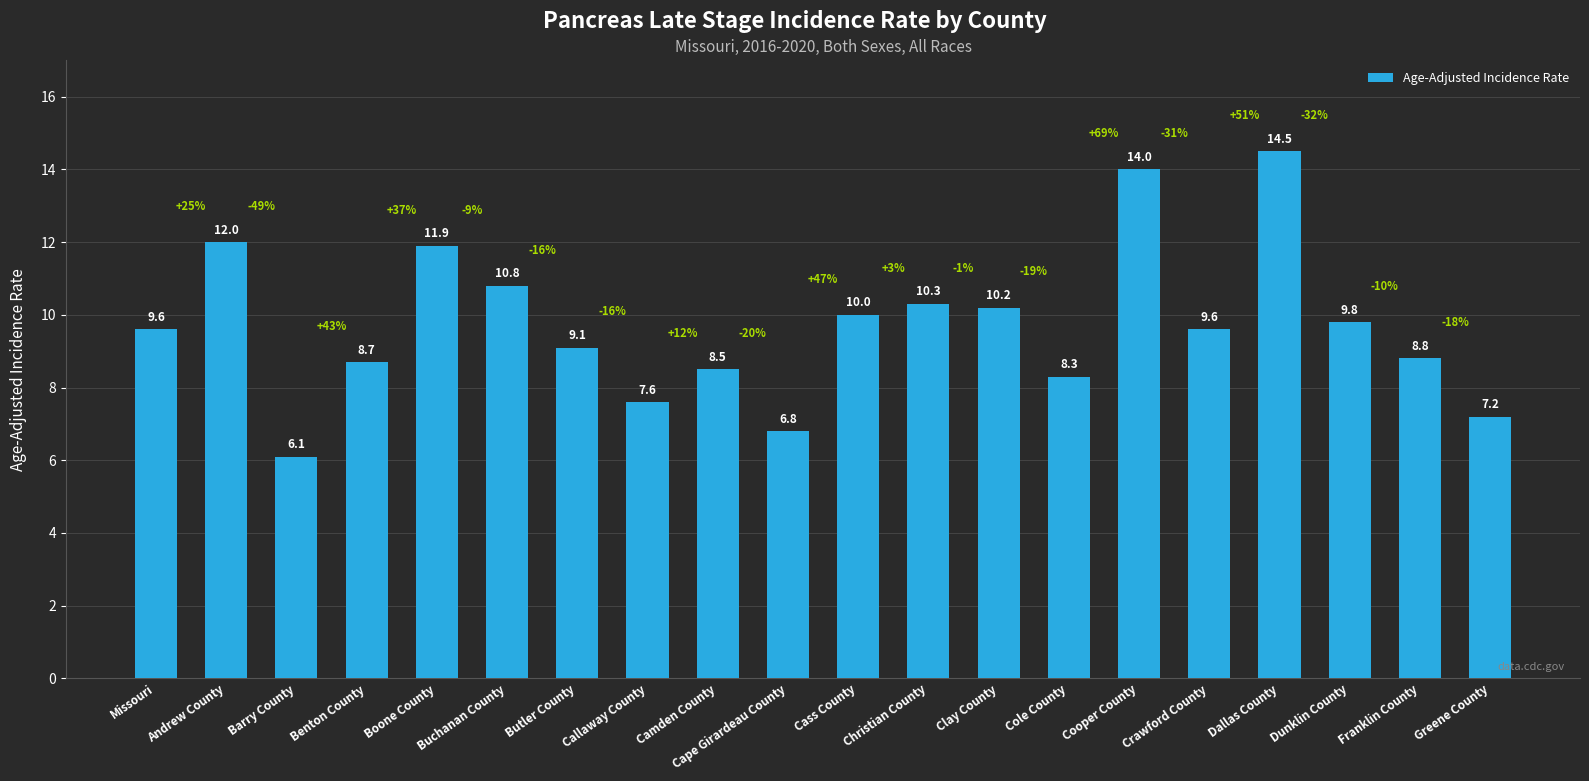

Is it true that the value at Clay County is 15.9?

False